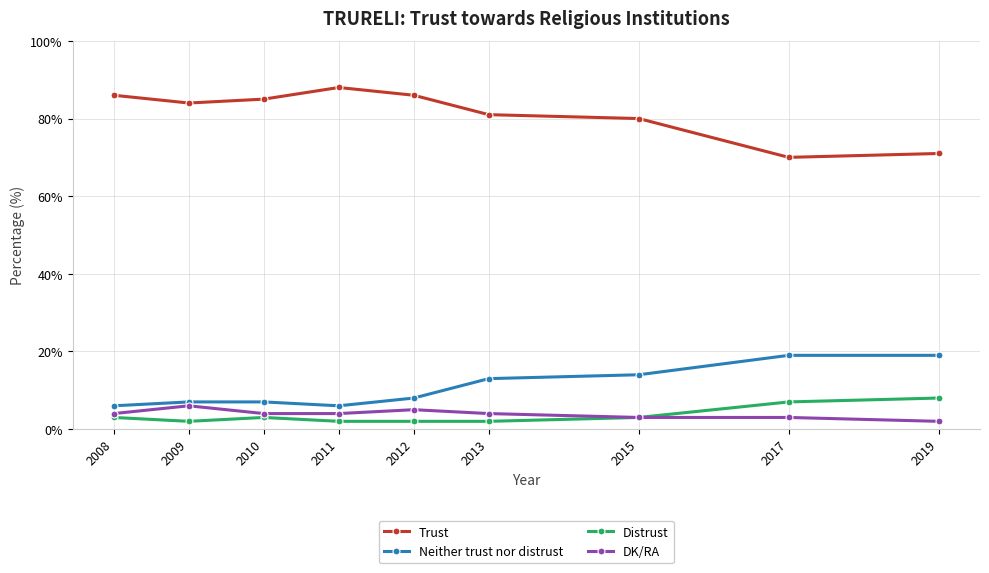

Count the number of data series in this chart.

4